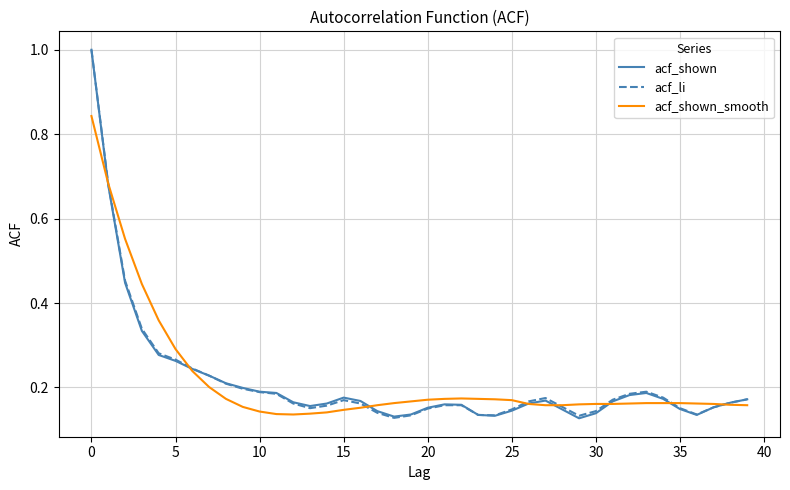

How many intersections are there between acf_shown and acf_shown_smooth?

8